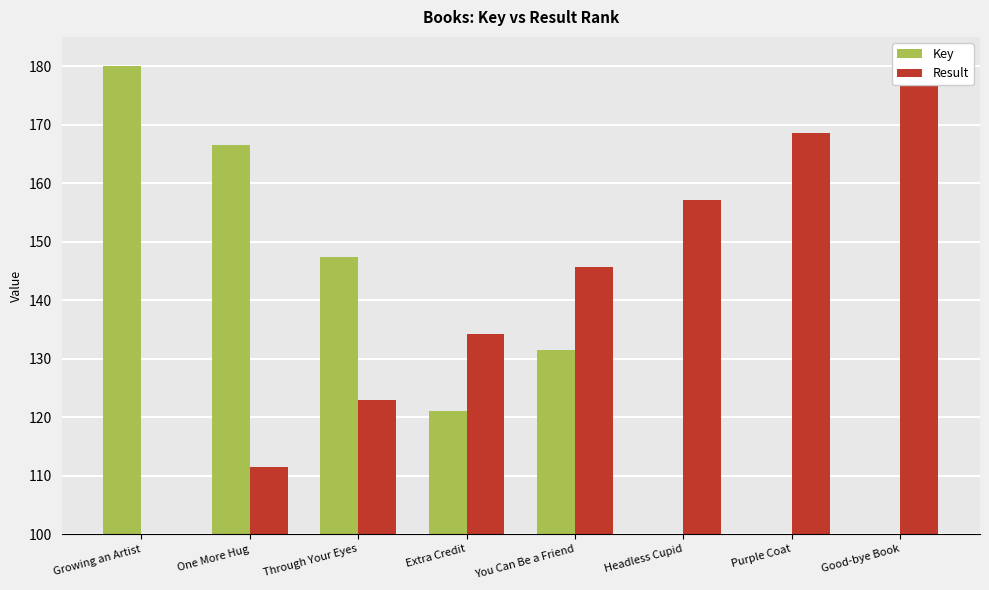

Which series has the widest spread of values?

Key